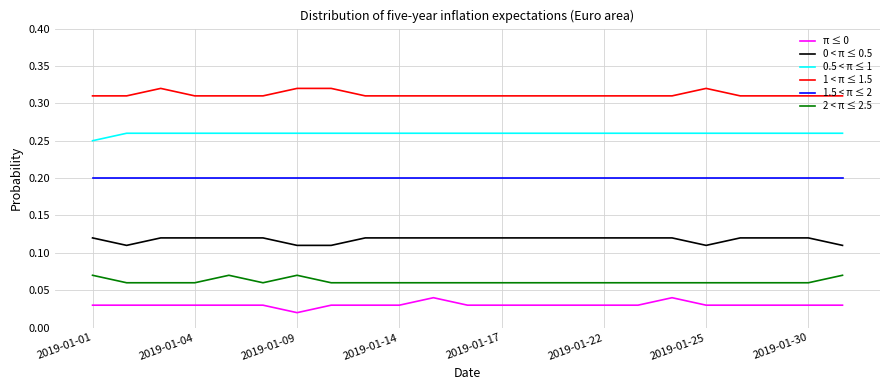

True or false: 2 < π ≤ 2.5 and π ≤ 0 intersect in this chart.

False